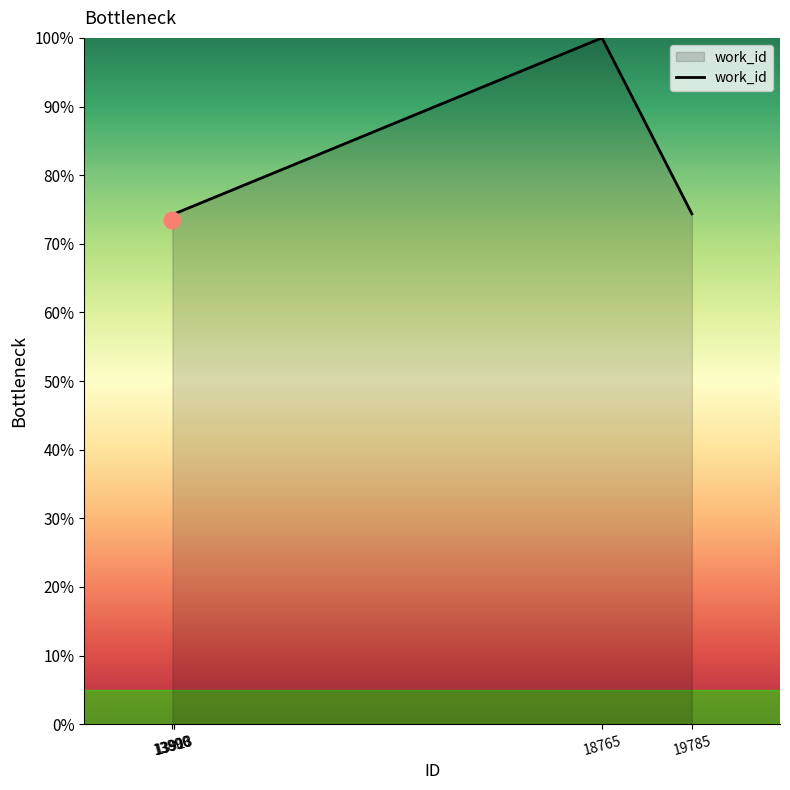

Does the chart display data point markers on the line(s)?

No